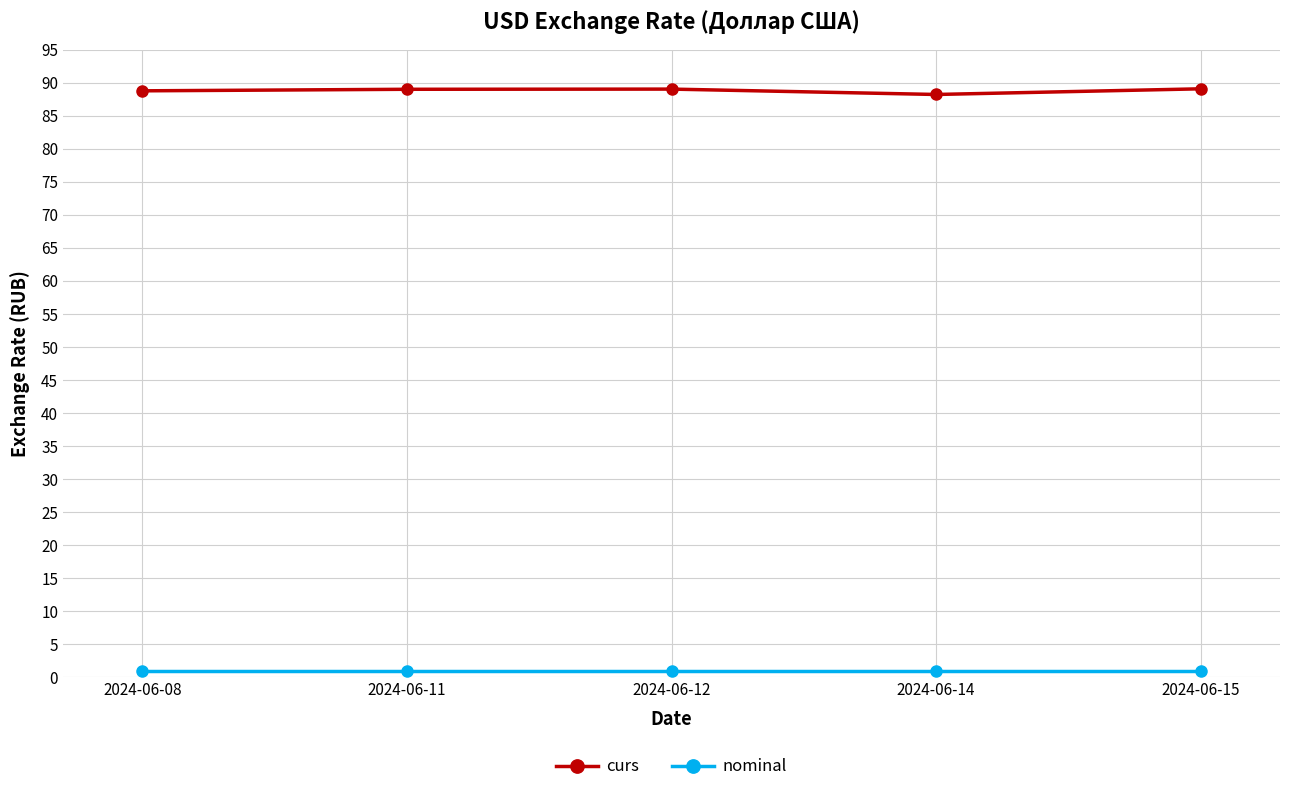

The value of nominal at 2024-06-08 is 1.0. True or false?

True